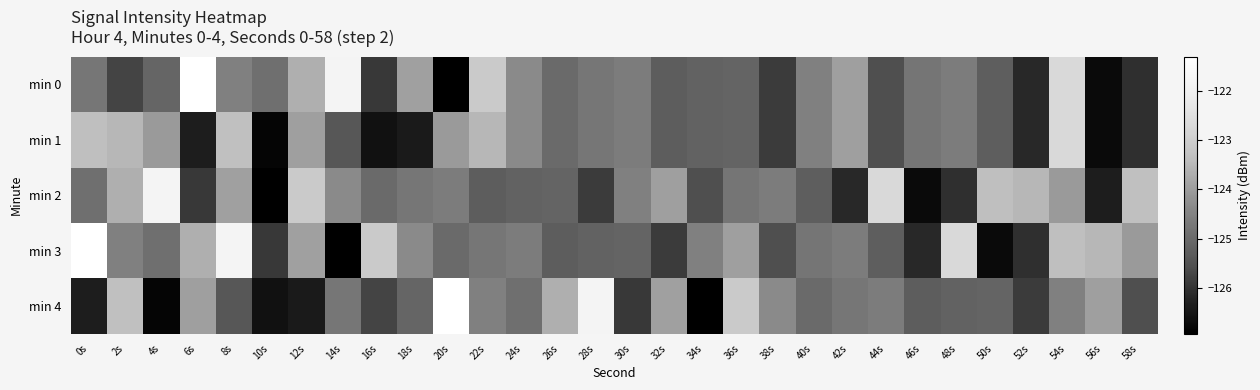

Which series changed the most between 36s and 46s?

min 3